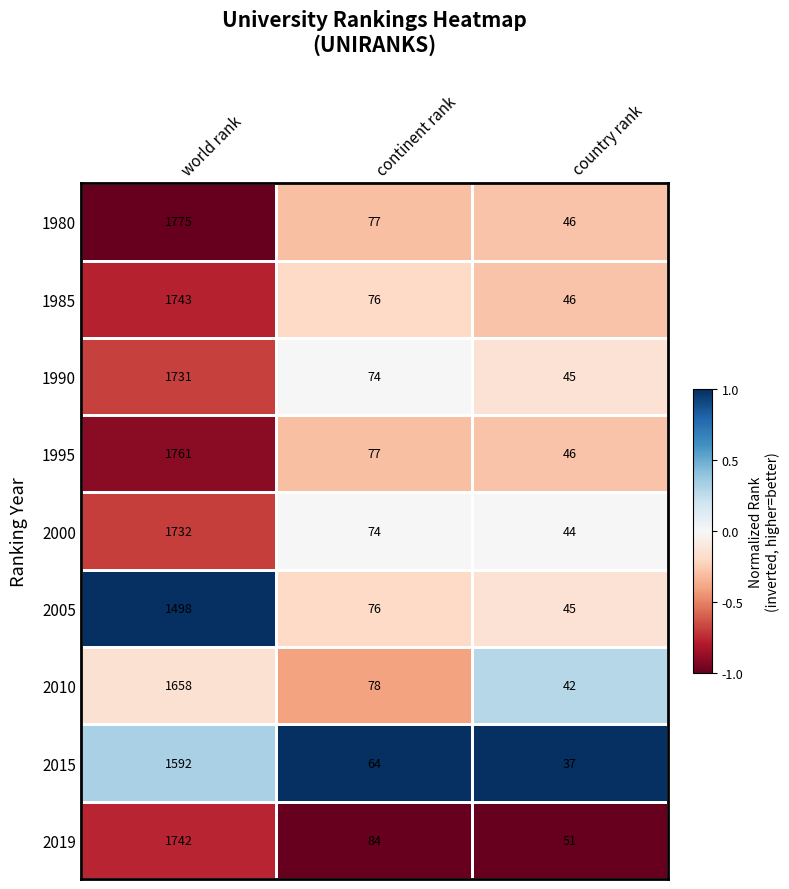

At which label does 1985 first exceed 76?

world rank